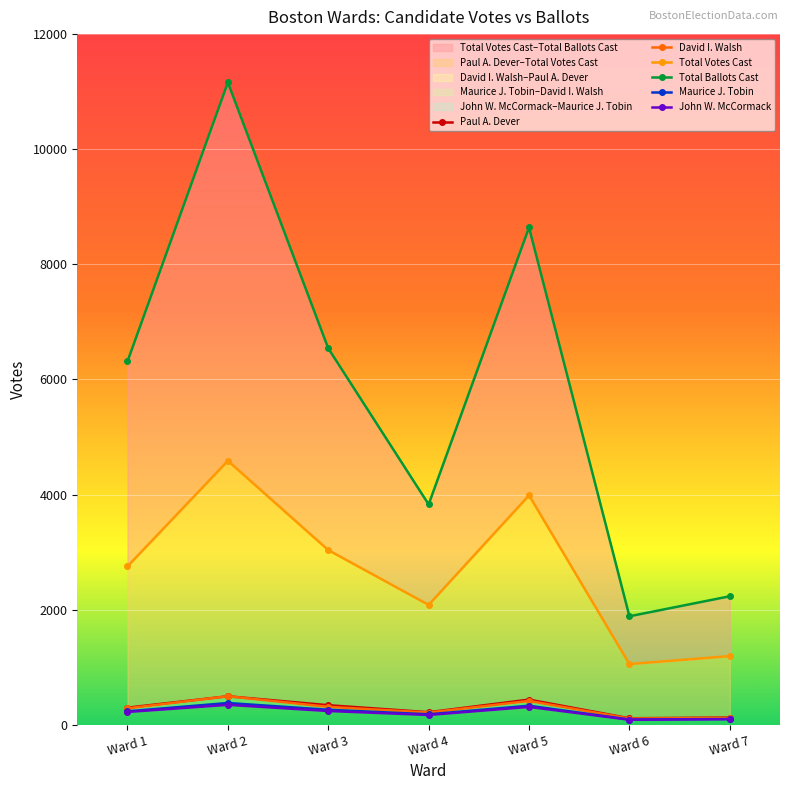

True or false: Total Ballots Cast and David I. Walsh cross at least once.

False